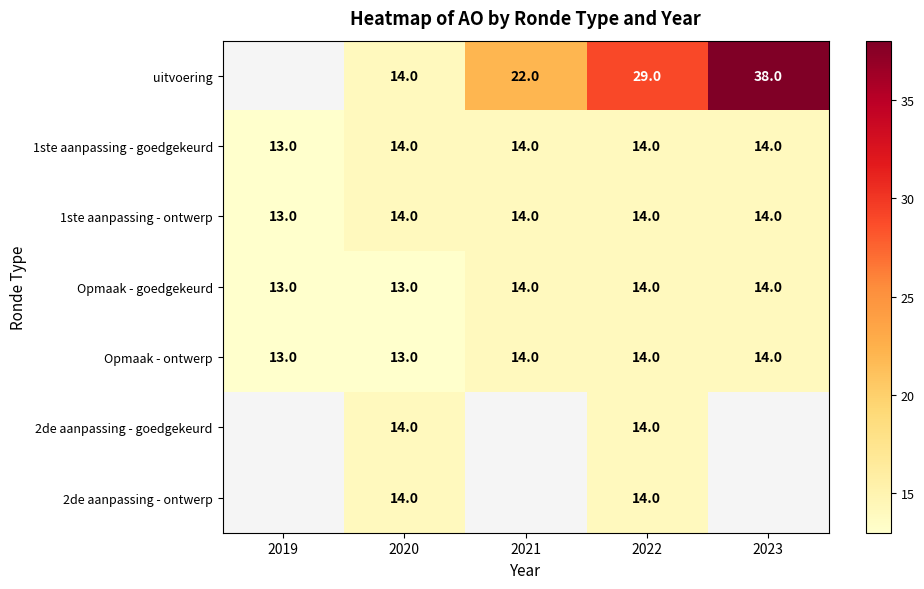

Is it true that Opmaak - goedgekeurd equals 20 at 2021?

False